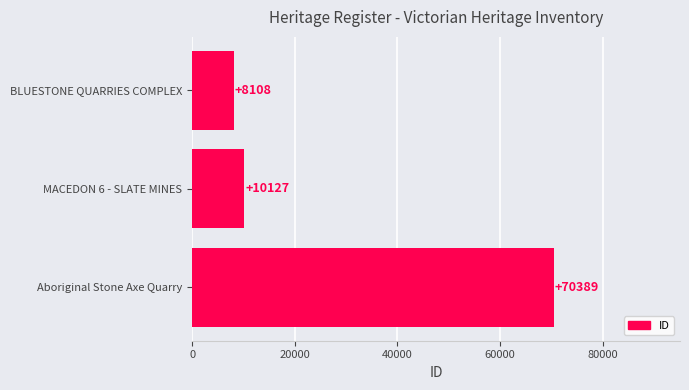

Reading top to bottom, transcribe all the data shown in this chart.

BLUESTONE QUARRIES COMPLEX=8108	MACEDON 6 - SLATE MINES=10127	Aboriginal Stone Axe Quarry=70389